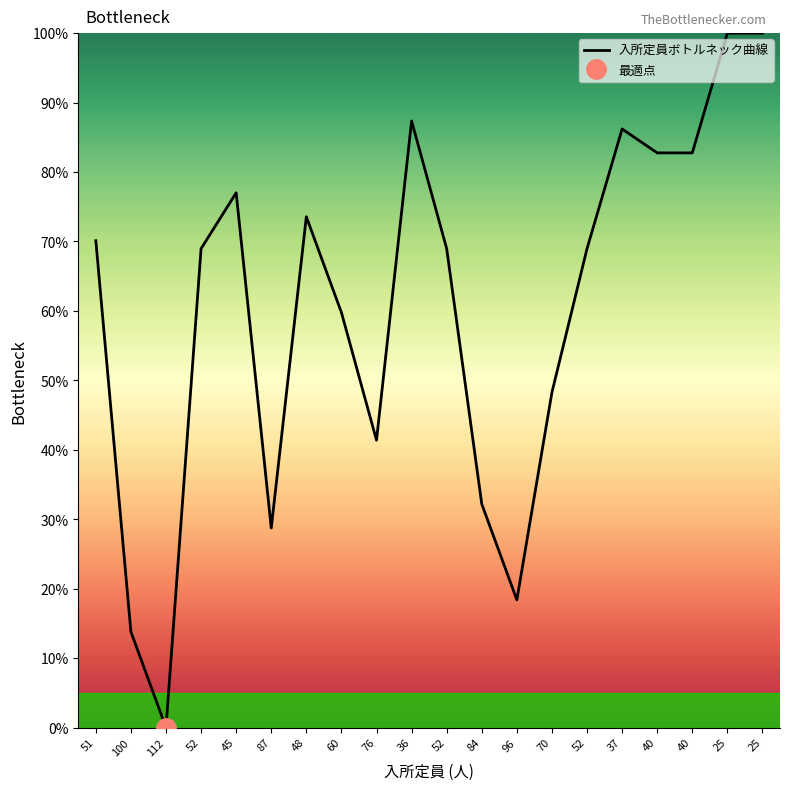

How many lines are shown in the chart?

1